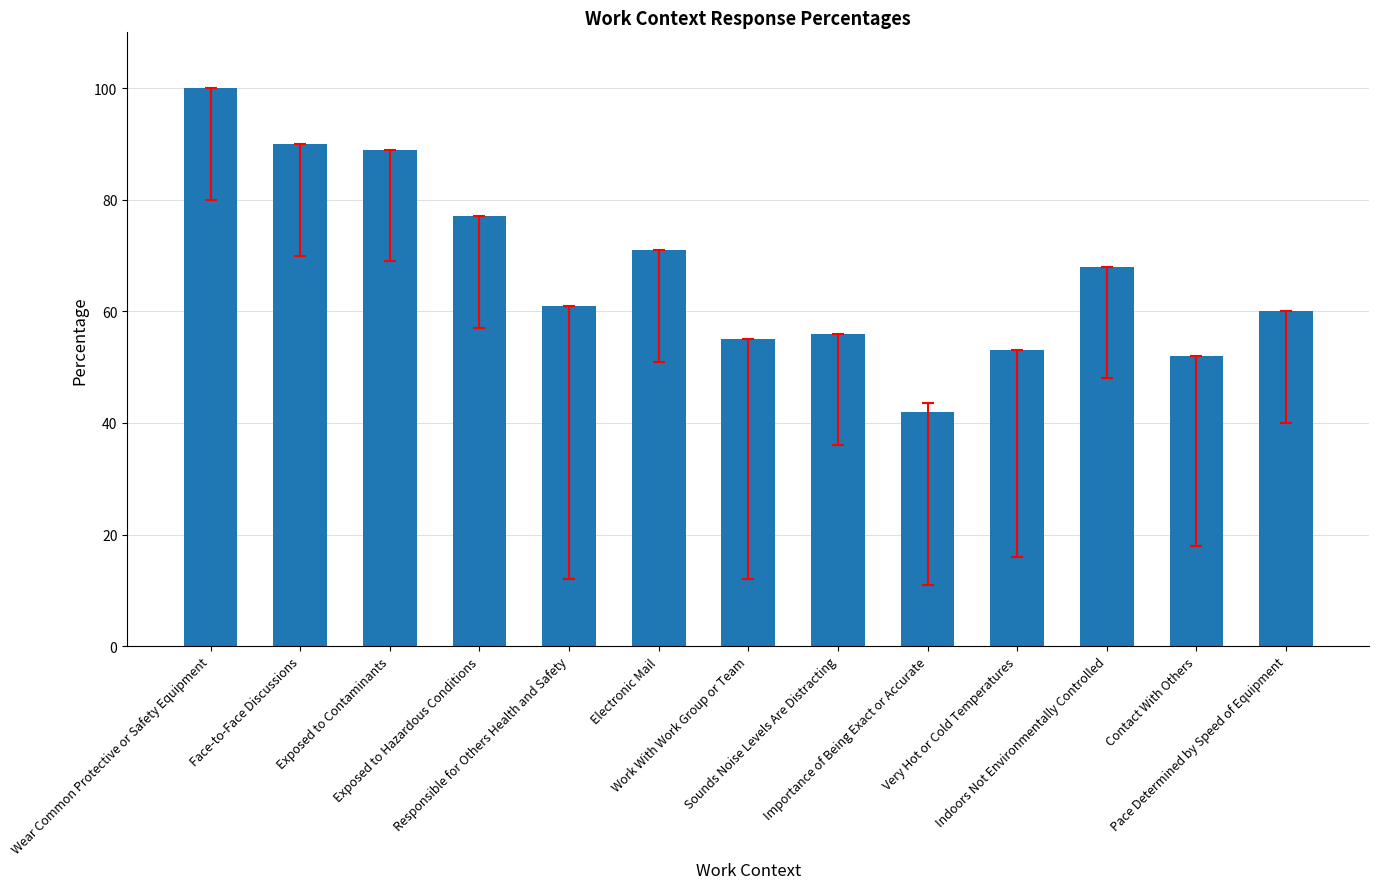

Which label corresponds to the smallest value in the chart?

Importance of Being Exact or Accurate